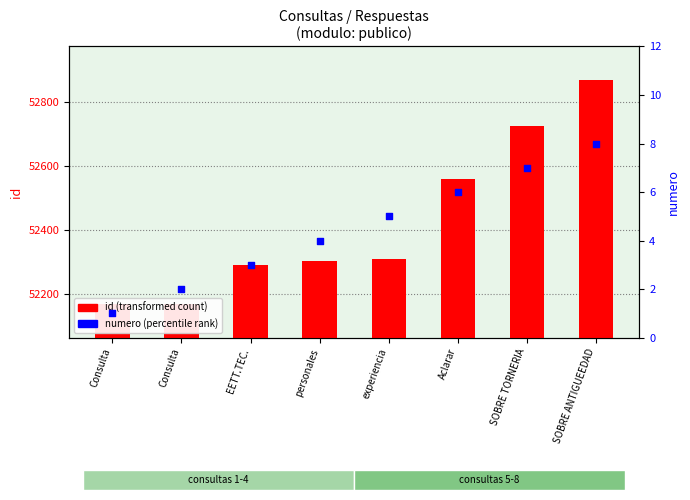

What are all the series names shown in the legend?

id (transformed count), numero (percentile rank)